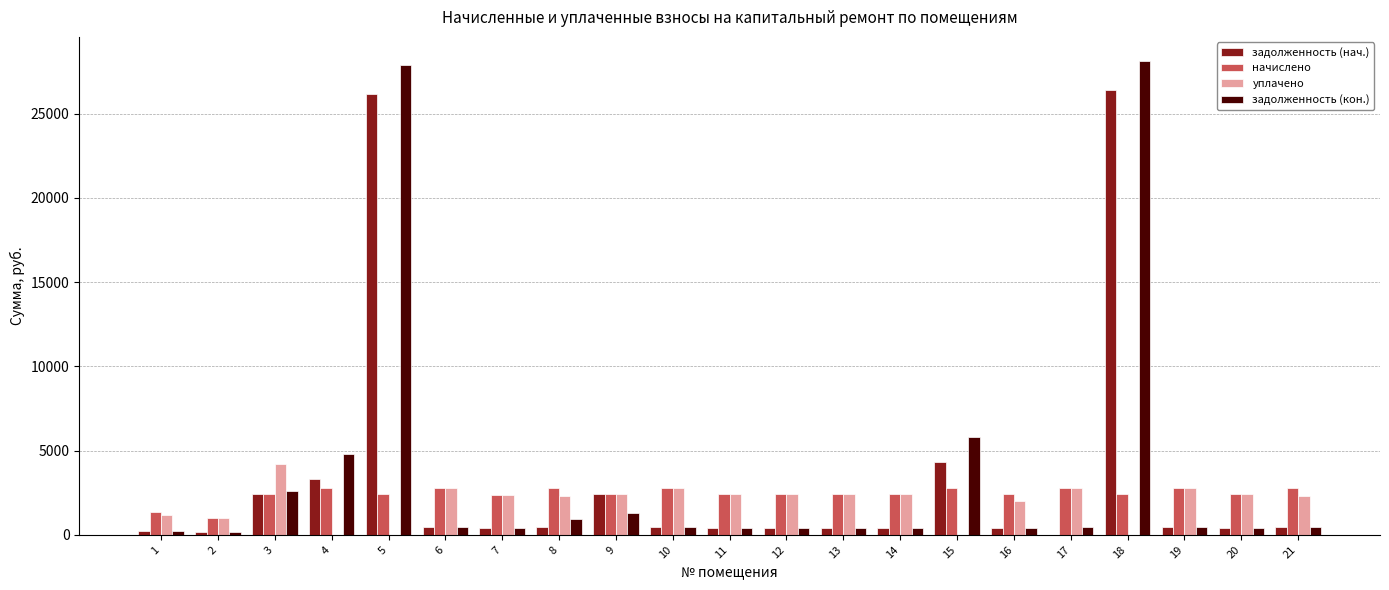

How many series are shown in this chart?

4